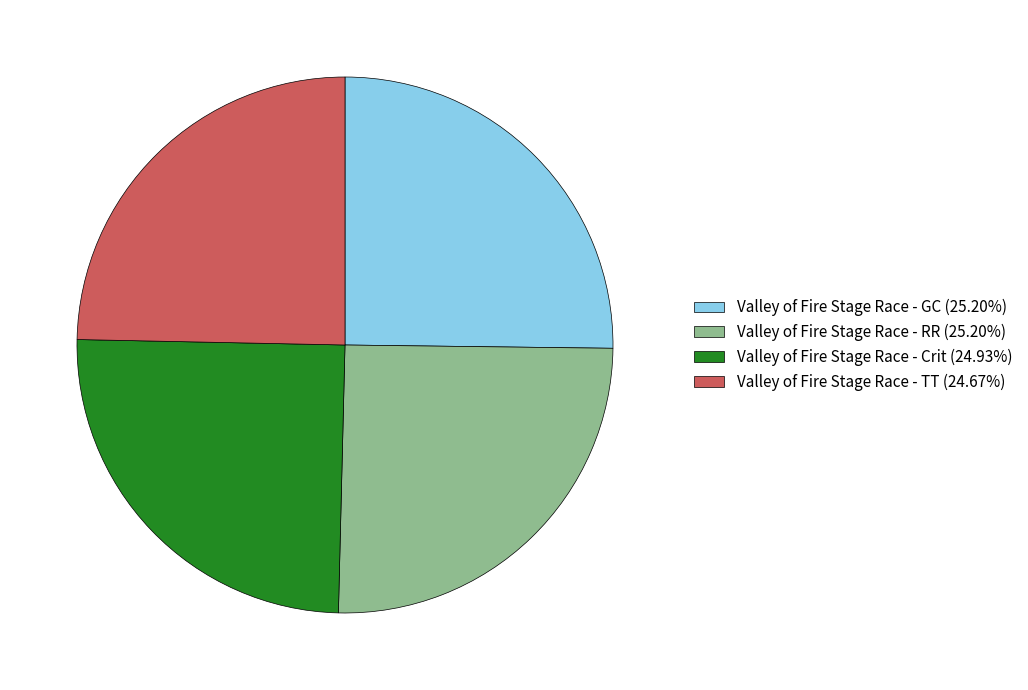

True or false: Valley of Fire Stage Race - TT accounts for 25% of the total.

True